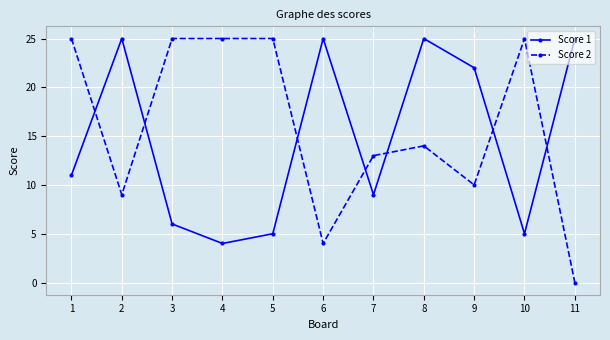

Reading left to right, transcribe all the data shown in this chart.

Score 1: 1=11	2=25	3=6	4=4	5=5	6=25	7=9	8=25	9=22	10=5	11=25
Score 2: 1=25	2=9	3=25	4=25	5=25	6=4	7=13	8=14	9=10	10=25	11=0